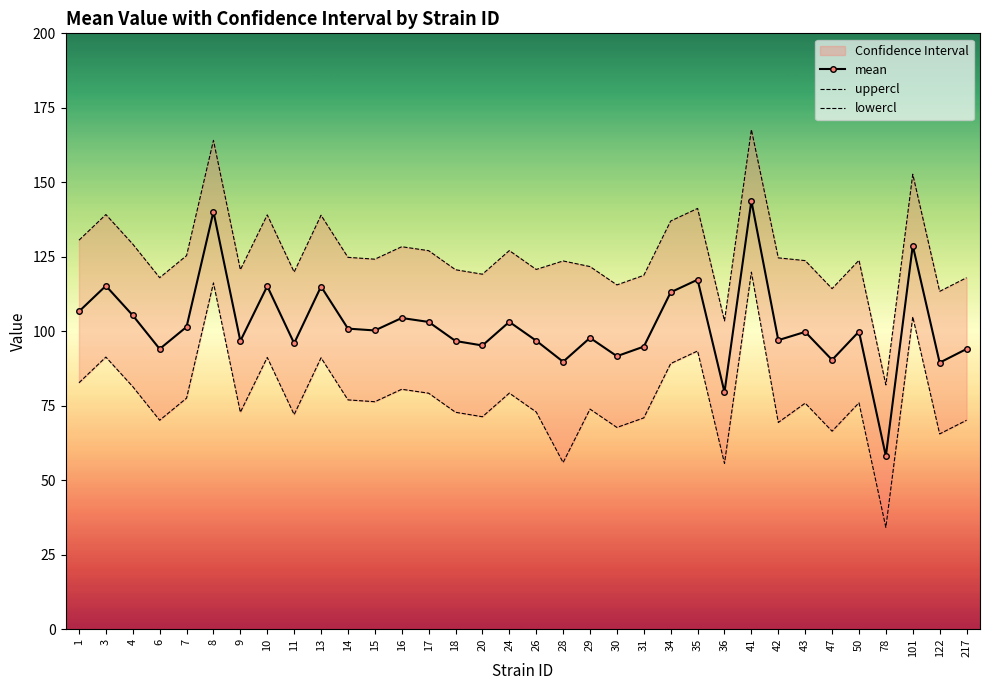

Rank the series by their maximum value, from lowest to highest.

lowercl, mean, uppercl